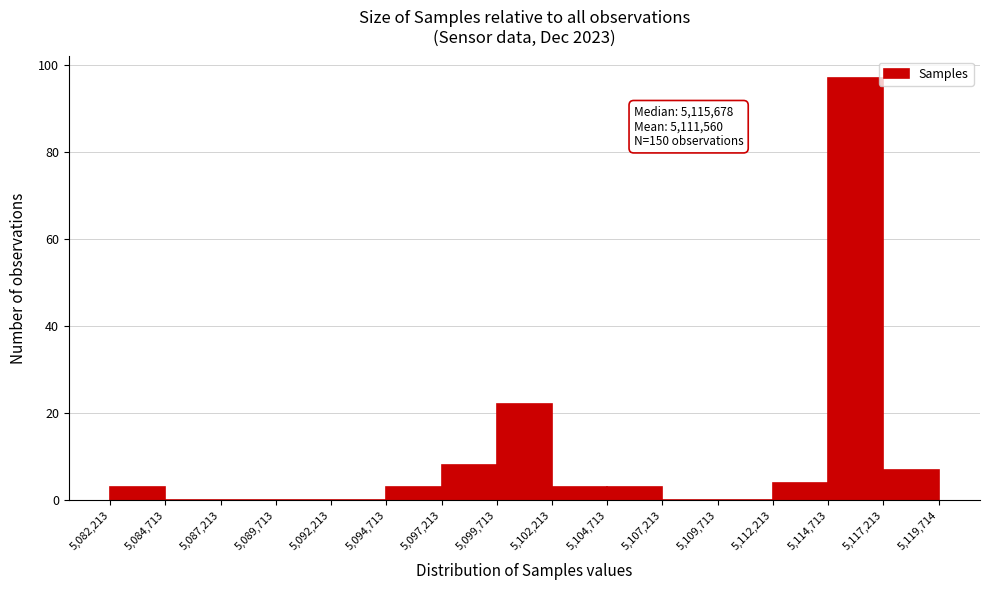

Which range on the x-axis has the tallest bar?

5,114,713 to 5,117,213